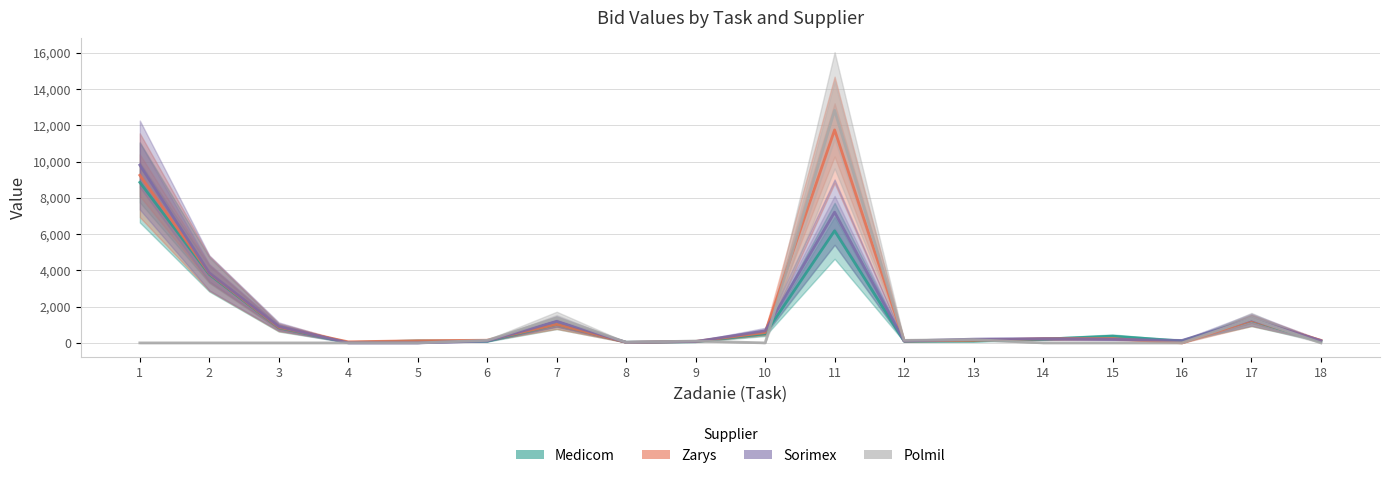

Reading right to left, what are all the values shown in this chart?

Medicom: 18=99.5	17=1231.2	16=106.9	15=372.6	14=208.4	13=101.5	12=94.8	11=6180.3	10=504.1	9=68.0	8=38.0	7=1020.6	6=95.9	5=112.3	4=18.3	3=836.4	2=3777.3	1=8851.7
Zarys: 18=142.6	17=1242.0	16=0.0	15=238.1	14=232.2	13=142.6	12=110.7	11=11745.0	10=570.2	9=82.1	8=30.2	7=1026.0	6=146.9	5=118.8	4=58.3	3=858.6	2=3834.0	1=9244.8
Sorimex: 18=126.4	17=1290.6	16=135.3	15=197.6	14=233.6	13=207.4	12=105.3	11=7209.0	10=664.2	9=77.8	8=32.4	7=1188.0	6=105.8	5=0.0	4=0.0	3=904.0	2=3861.0	1=9806.4
Polmil: 18=0.0	17=1323.0	16=0.0	15=0.0	14=0.0	13=180.6	12=140.7	11=12825.0	10=0.0	9=103.5	8=32.2	7=1374.3	6=140.4	5=0.0	4=0.0	3=0.0	2=0.0	1=0.0